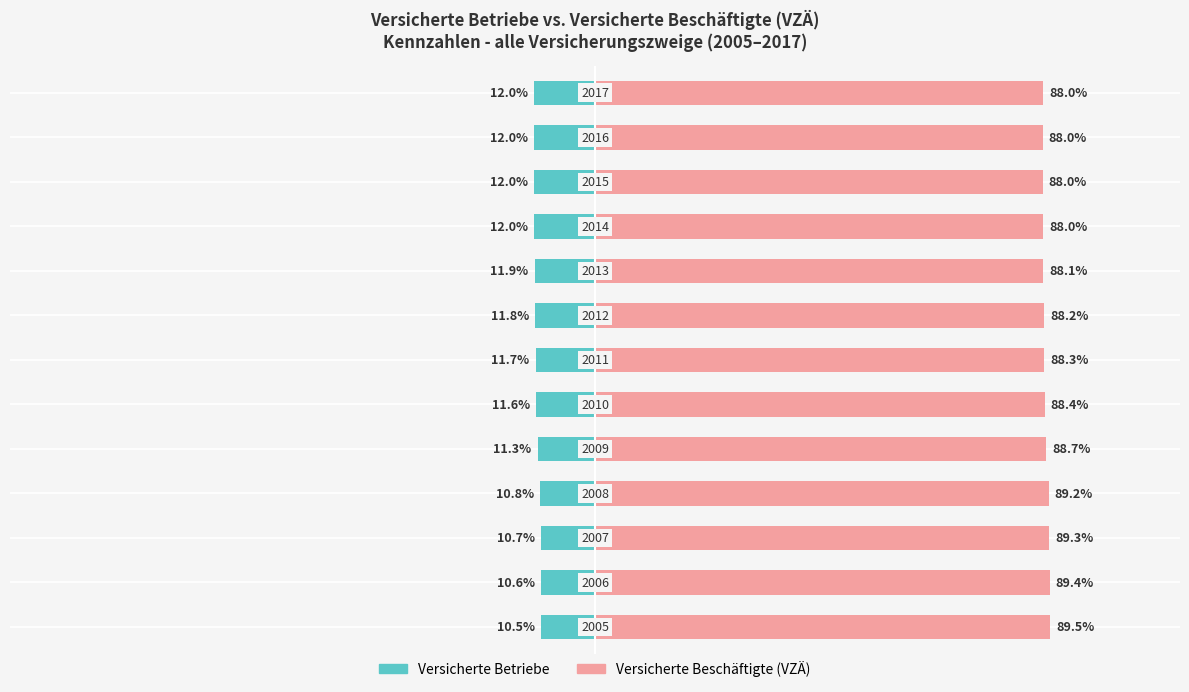

Reading right to left, transcribe all the data shown in this chart.

Versicherte Betriebe: 12=-12.0	11=-12.0	10=-12.0	9=-12.0	8=-11.9	7=-11.8	6=-11.7	5=-11.6	4=-11.3	3=-10.8	2=-10.7	1=-10.6	0=-10.5
Versicherte Beschäftigte (VZÄ): 12=88.0	11=88.0	10=88.0	9=88.0	8=88.1	7=88.2	6=88.3	5=88.4	4=88.7	3=89.2	2=89.3	1=89.4	0=89.5